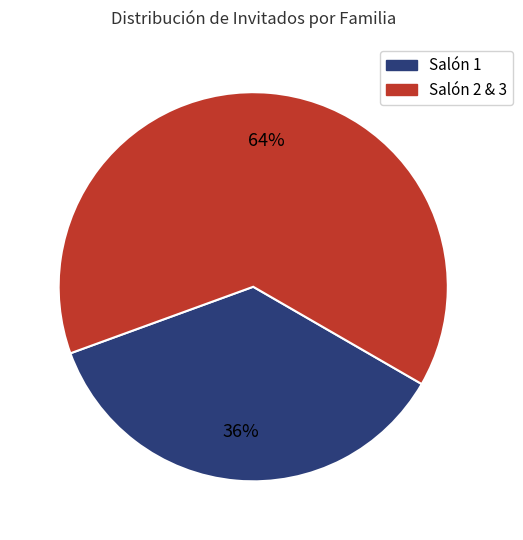

To the nearest percent, what is the difference between the Salón 1 and Salón 2 & 3 slice percentages?

28%